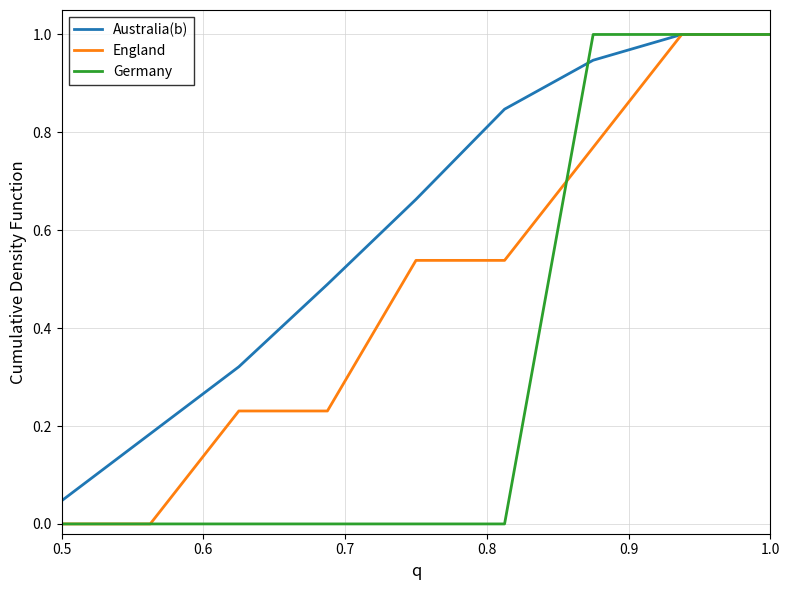

What is the highest value of the England series?

1.0